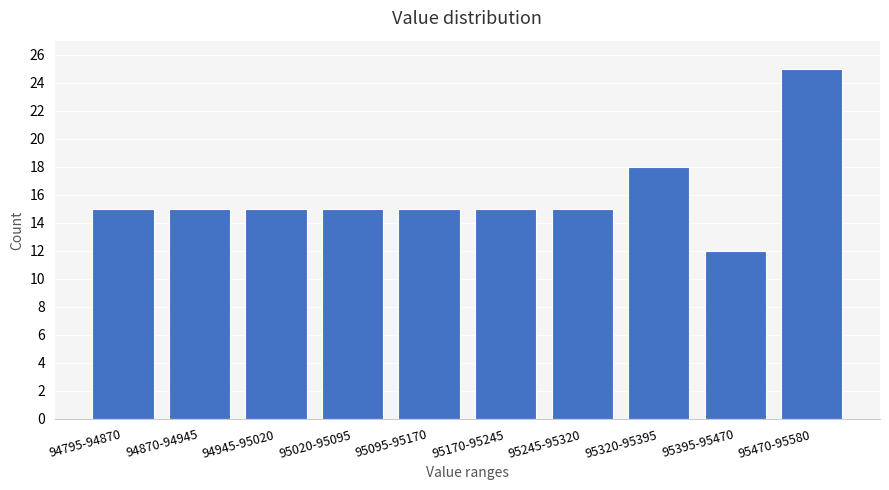

Reading right to left, what are all the values shown in this chart?

95470-95580=25	95395-95470=12	95320-95395=18	95245-95320=15	95170-95245=15	95095-95170=15	95020-95095=15	94945-95020=15	94870-94945=15	94795-94870=15